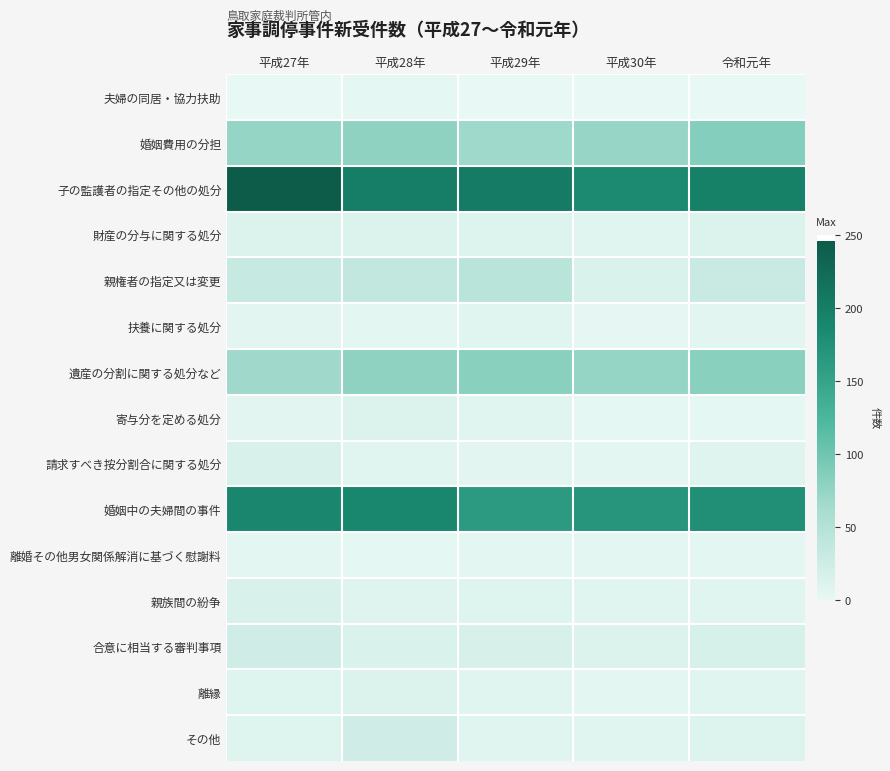

Reading left to right, extract all data points from this chart.

夫婦の同居・協力扶助: 平成27年=0	平成28年=2	平成29年=0	平成30年=0	令和元年=0
婚姻費用の分担: 平成27年=74	平成28年=78	平成29年=68	平成30年=73	令和元年=86
子の監護者の指定その他の処分: 平成27年=246	平成28年=199	平成29年=203	平成30年=183	令和元年=196
財産の分与に関する処分: 平成27年=11	平成28年=12	平成29年=10	平成30年=7	令和元年=11
親権者の指定又は変更: 平成27年=32	平成28年=37	平成29年=45	平成30年=13	令和元年=30
扶養に関する処分: 平成27年=5	平成28年=4	平成29年=6	平成30年=1	令和元年=5
遺産の分割に関する処分など: 平成27年=67	平成28年=78	平成29年=82	平成30年=74	令和元年=82
寄与分を定める処分: 平成27年=5	平成28年=11	平成29年=6	平成30年=2	令和元年=2
請求すべき按分割合に関する処分: 平成27年=15	平成28年=6	平成29年=5	平成30年=3	令和元年=8
婚姻中の夫婦間の事件: 平成27年=189	平成28年=188	平成29年=162	平成30年=170	令和元年=176
離婚その他男女関係解消に基づく慰謝料: 平成27年=3	平成28年=2	平成29年=4	平成30年=3	令和元年=3
親族間の紛争: 平成27年=15	平成28年=8	平成29年=9	平成30年=6	令和元年=6
合意に相当する審判事項: 平成27年=24	平成28年=14	平成29年=16	平成30年=11	令和元年=17
離縁: 平成27年=9	平成28年=12	平成29年=6	平成30年=3	令和元年=6
その他: 平成27年=9	平成28年=24	平成29年=7	平成30年=6	令和元年=10